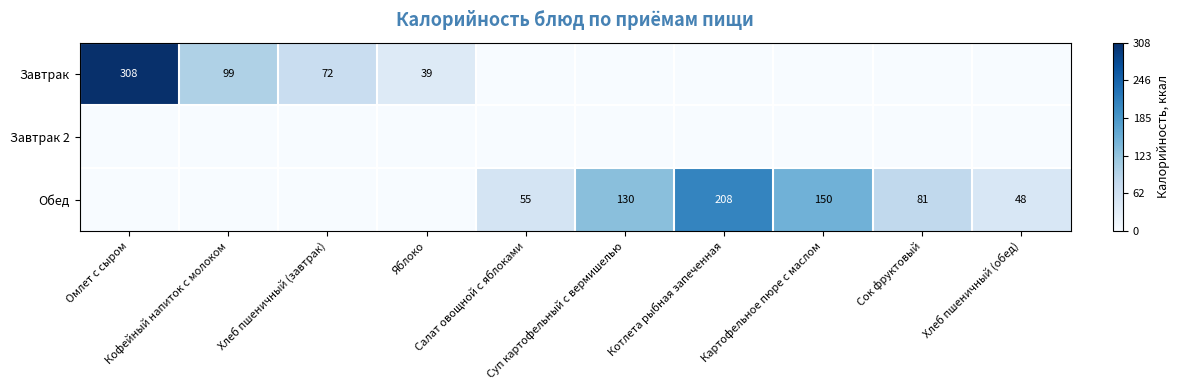

How many values in the Обед series exceed 55?

4